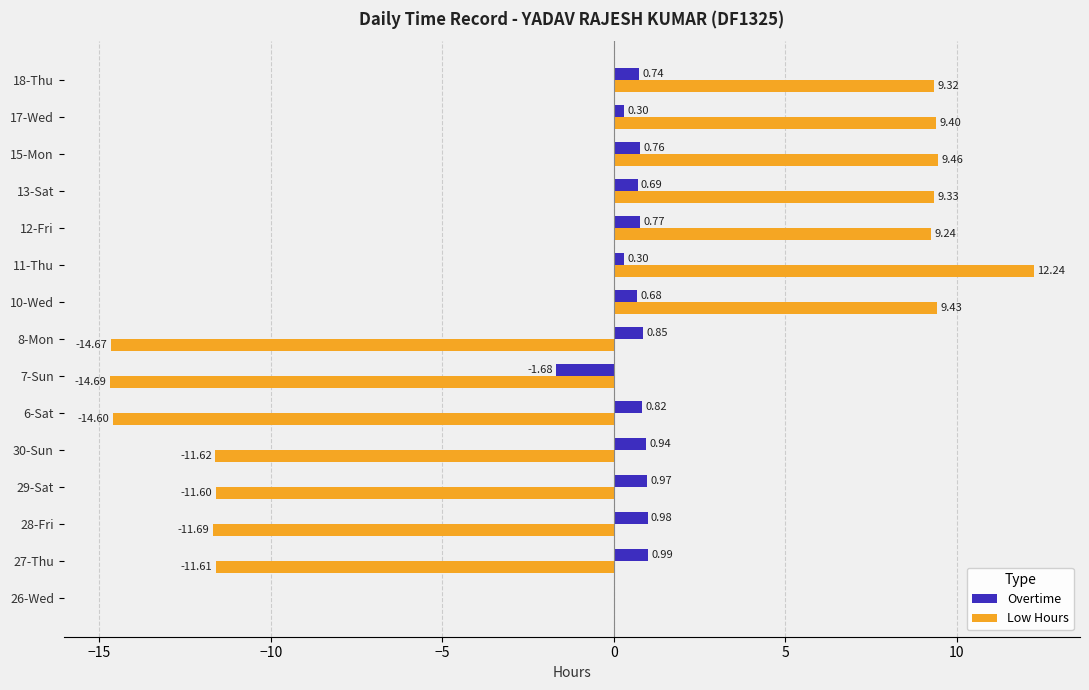

Which series has the largest total across all categories?

Overtime